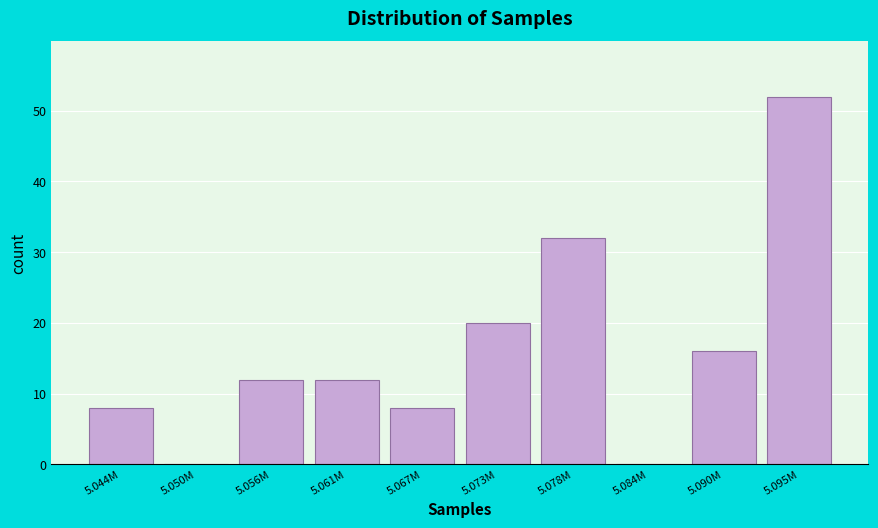

Reading left to right, list all the values displayed in this chart.

5.044M=8	5.050M=0	5.056M=12	5.061M=12	5.067M=8	5.073M=20	5.078M=32	5.084M=0	5.090M=16	5.095M=52